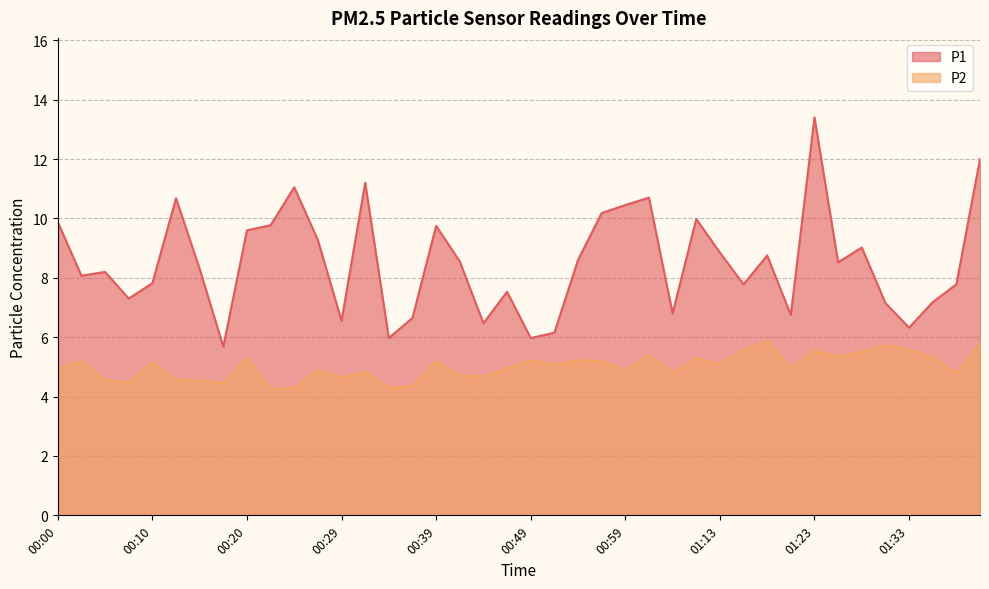

True or false: P1 has a value of 4.9 at 01:36.

False